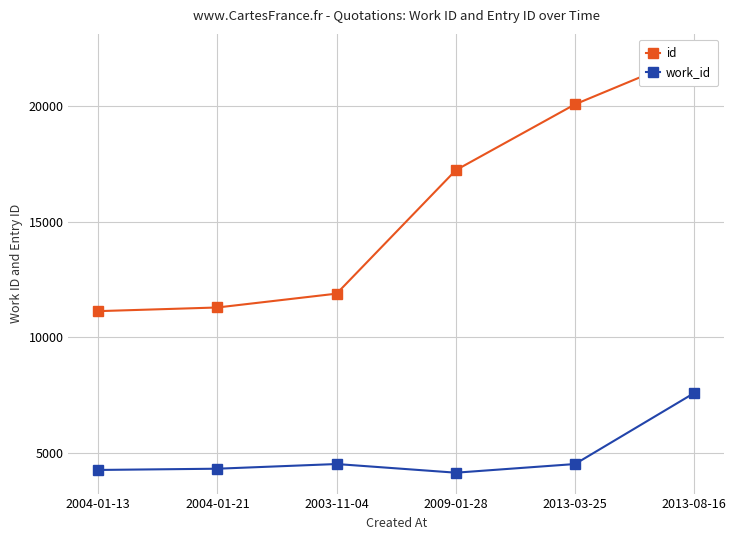

Where is the first local minimum for work_id?

2009-01-28